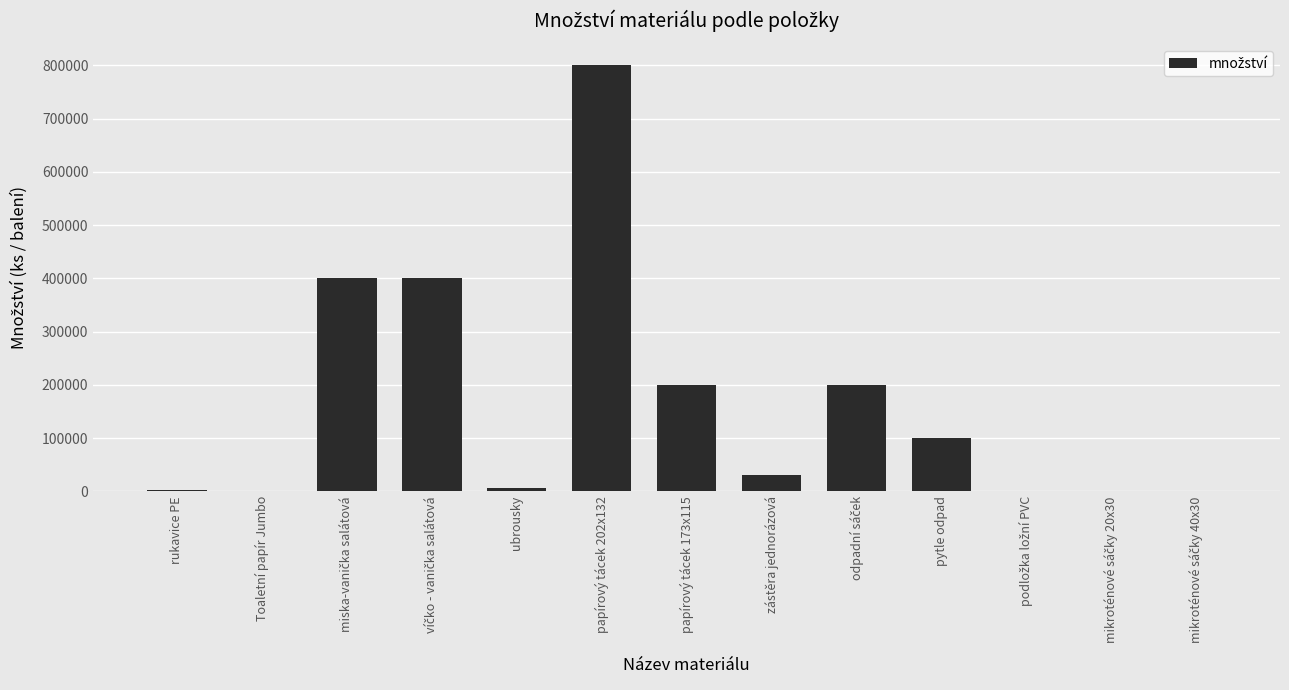

Read the value at ubrousky, to the nearest 10.

6000